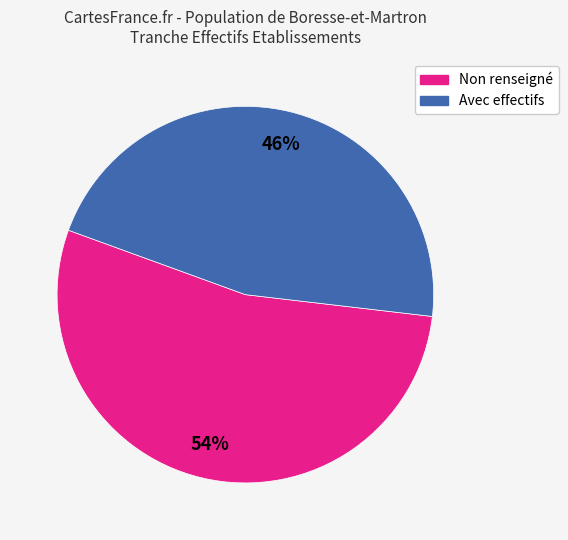

Is there any slice that represents more than half of the pie?

Yes